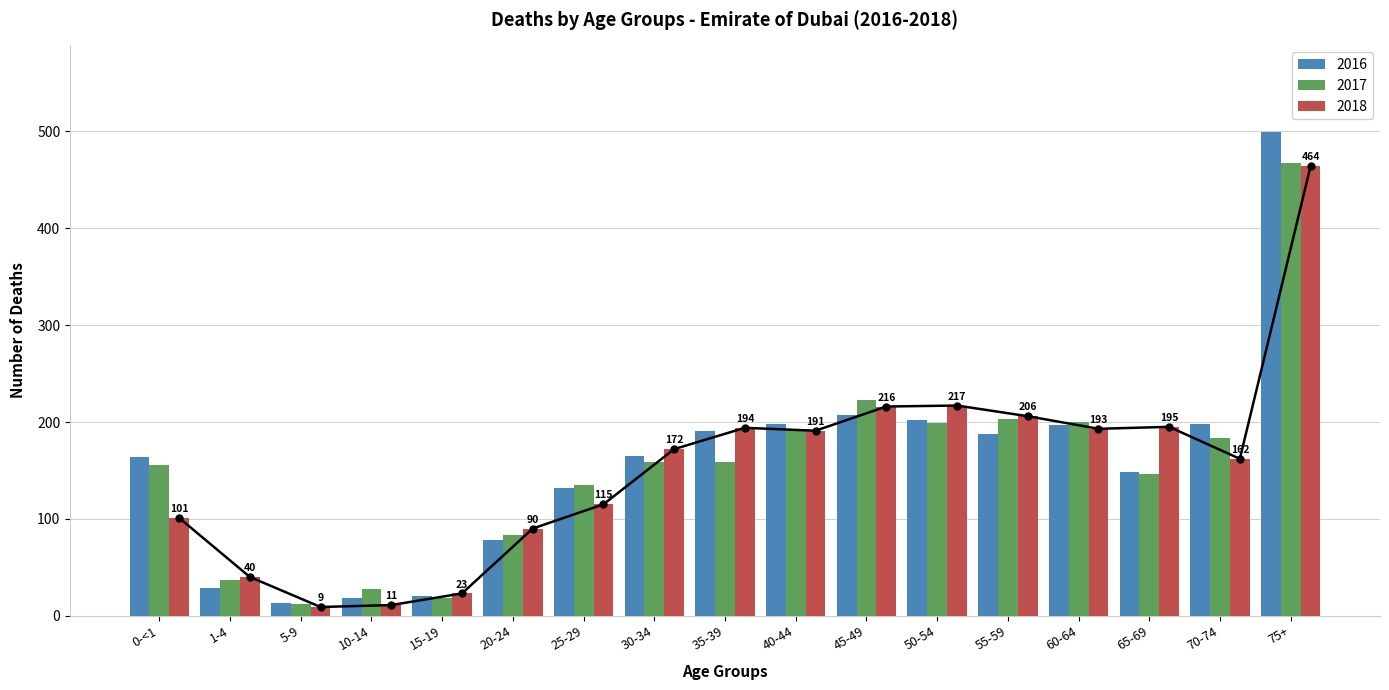

What is the ratio of the value at 25-29 to the value at 45-49?

0.5